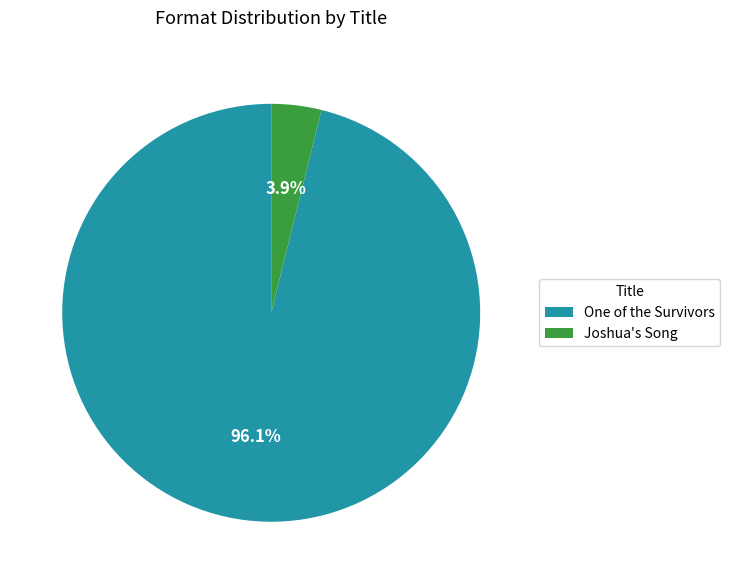

Rank the categories by value from lowest to highest.

Joshua's Song, One of the Survivors